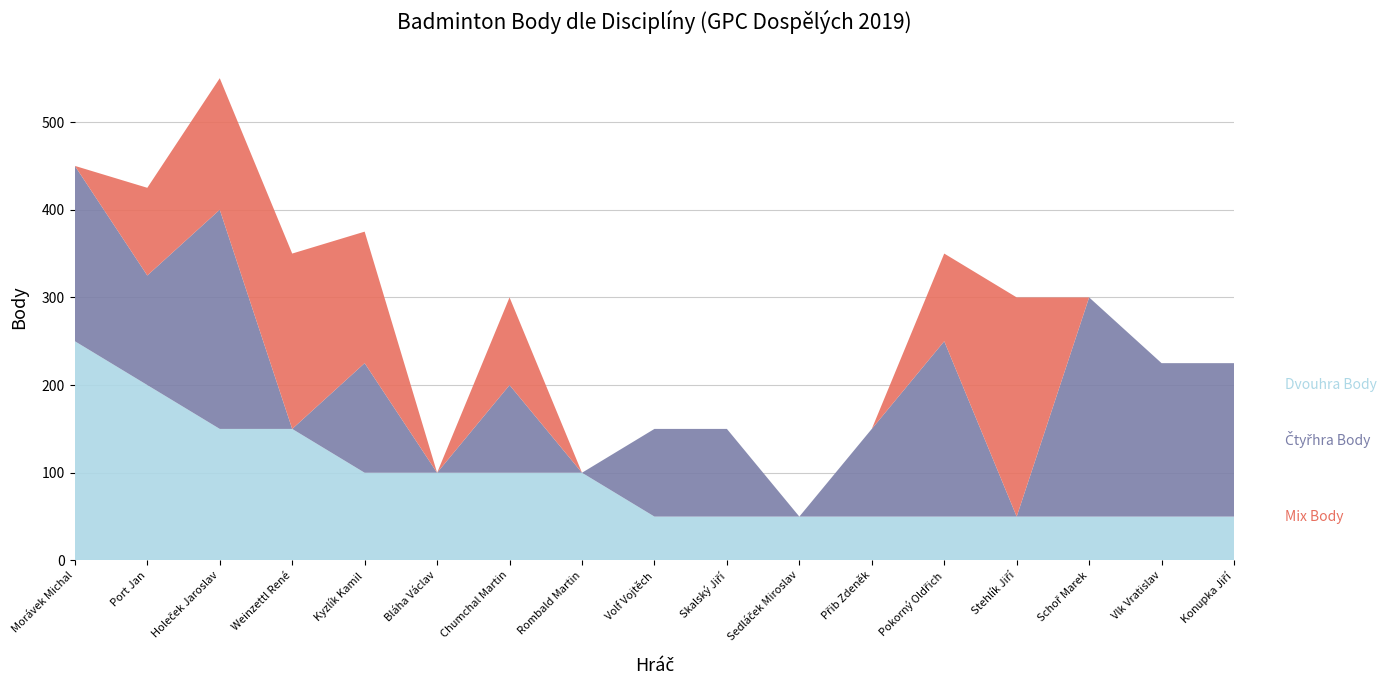

Reading right to left, extract all data points from this chart.

Dvouhra Body: Konupka Jiří=50	Vlk Vratislav=50	Schoř Marek=50	Stehlík Jiří=50	Pokorný Oldřich=50	Přib Zdeněk=50	Sedláček Miroslav=50	Skalský Jiří=50	Volf Vojtěch=50	Rombald Martin=100	Chumchal Martin=100	Bláha Václav=100	Kyzlík Kamil=100	Weinzettl René=150	Holeček Jaroslav=150	Port Jan=200	Morávek Michal=250
Čtyřhra Body: Konupka Jiří=175	Vlk Vratislav=175	Schoř Marek=250	Stehlík Jiří=0	Pokorný Oldřich=200	Přib Zdeněk=100	Sedláček Miroslav=0	Skalský Jiří=100	Volf Vojtěch=100	Rombald Martin=0	Chumchal Martin=100	Bláha Václav=0	Kyzlík Kamil=125	Weinzettl René=0	Holeček Jaroslav=250	Port Jan=125	Morávek Michal=200
Mix Body: Konupka Jiří=0	Vlk Vratislav=0	Schoř Marek=0	Stehlík Jiří=250	Pokorný Oldřich=100	Přib Zdeněk=0	Sedláček Miroslav=0	Skalský Jiří=0	Volf Vojtěch=0	Rombald Martin=0	Chumchal Martin=100	Bláha Václav=0	Kyzlík Kamil=150	Weinzettl René=200	Holeček Jaroslav=150	Port Jan=100	Morávek Michal=0